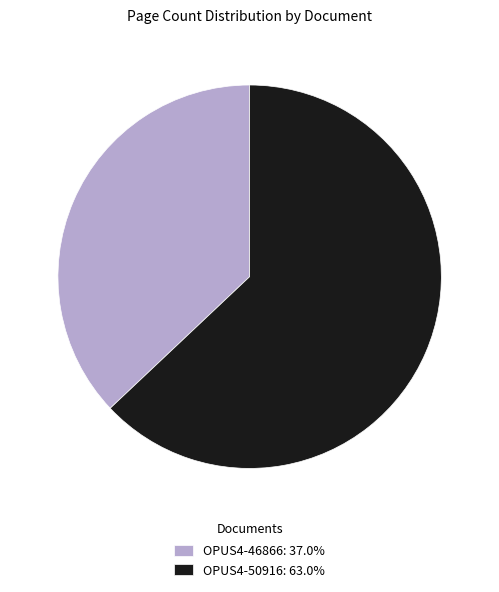

Is OPUS4-46866 the majority of the pie?

No